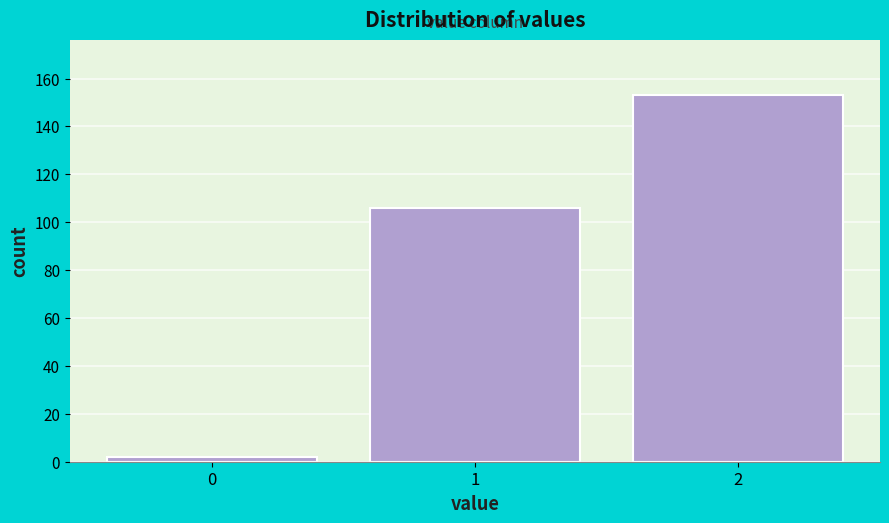

Reading right to left, what are all the values shown in this chart?

153	106	2